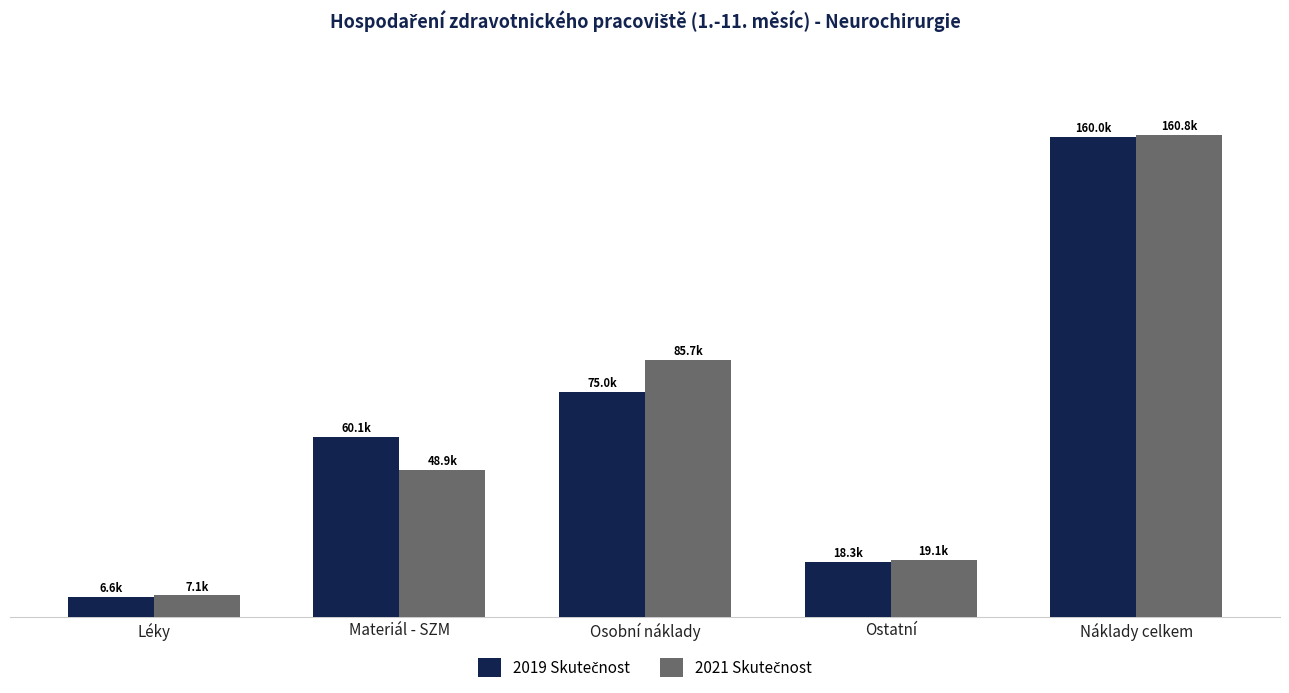

Which has a higher value, Léky or Osobní náklady?

Osobní náklady